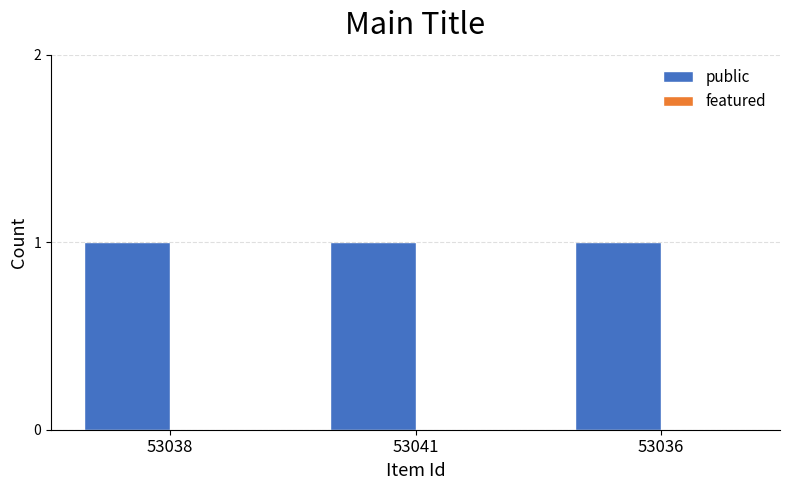

List the series in order of their overall mean, highest first.

public, featured